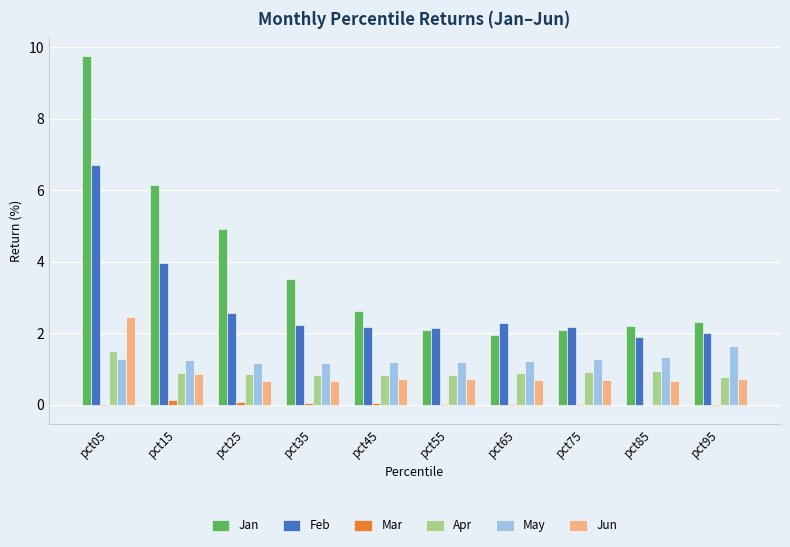

Which series changed the most between pct25 and pct35?

Jan